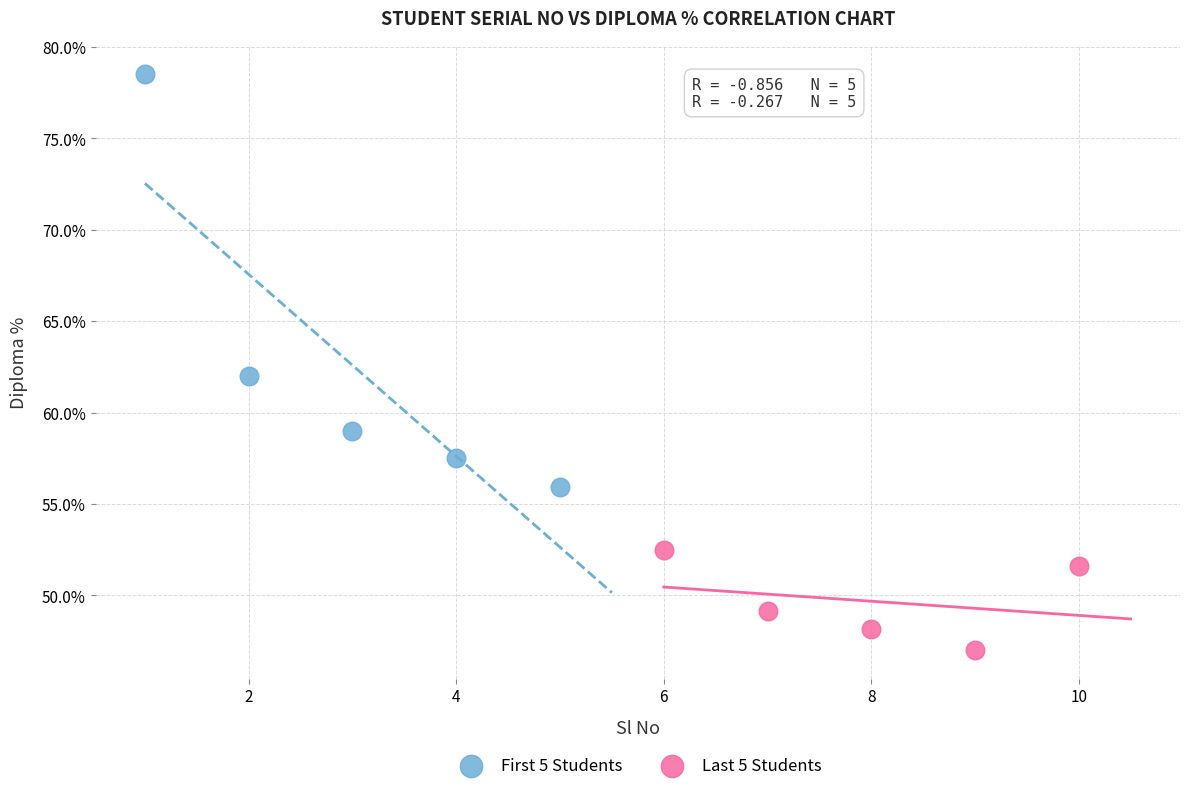

Which series contains the lowest Y value?

Last 5 Students